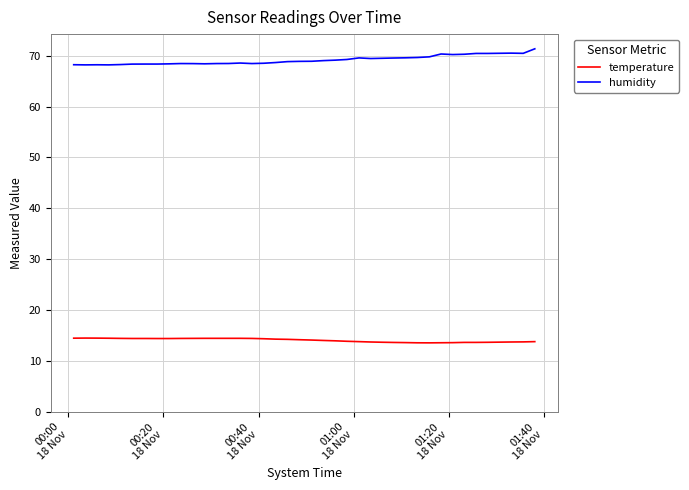

What is the highest value of the humidity series?

71.4